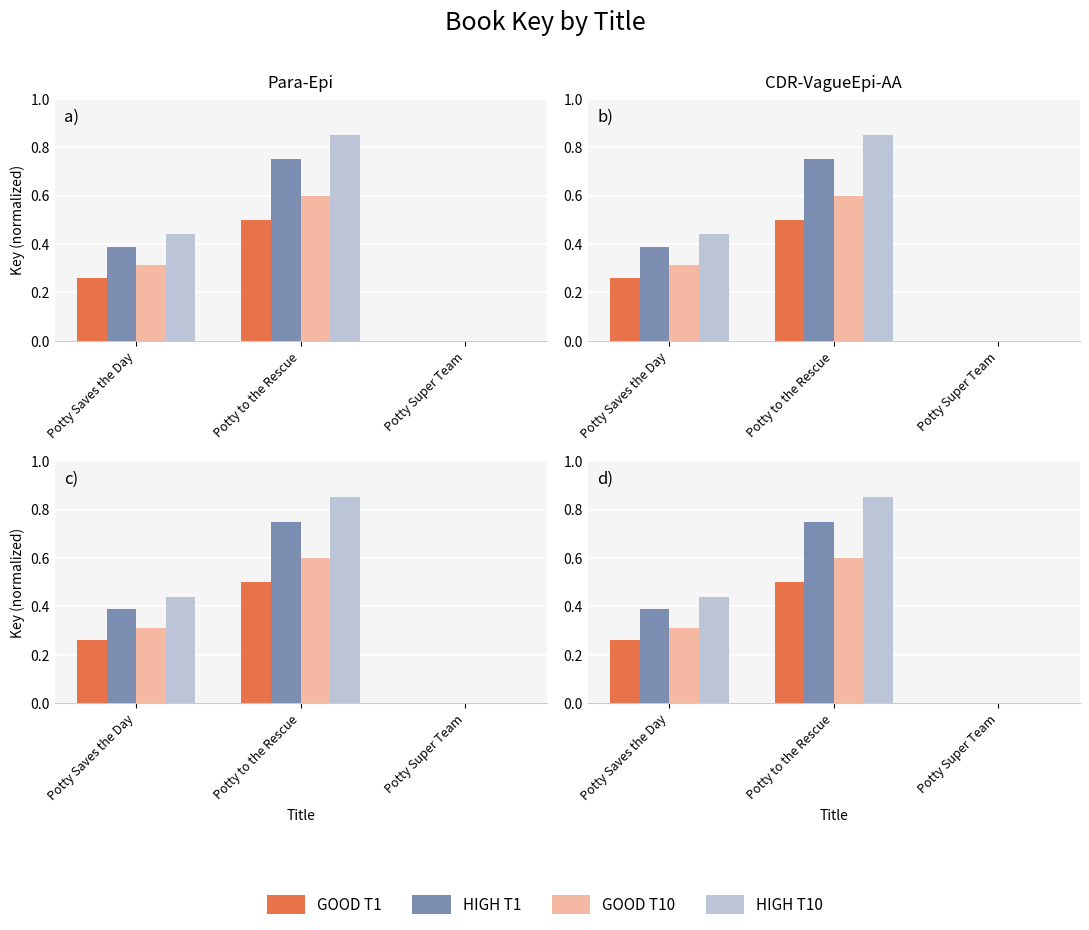

The value of GOOD T10 at Potty to the Rescue is 0.6. True or false?

True